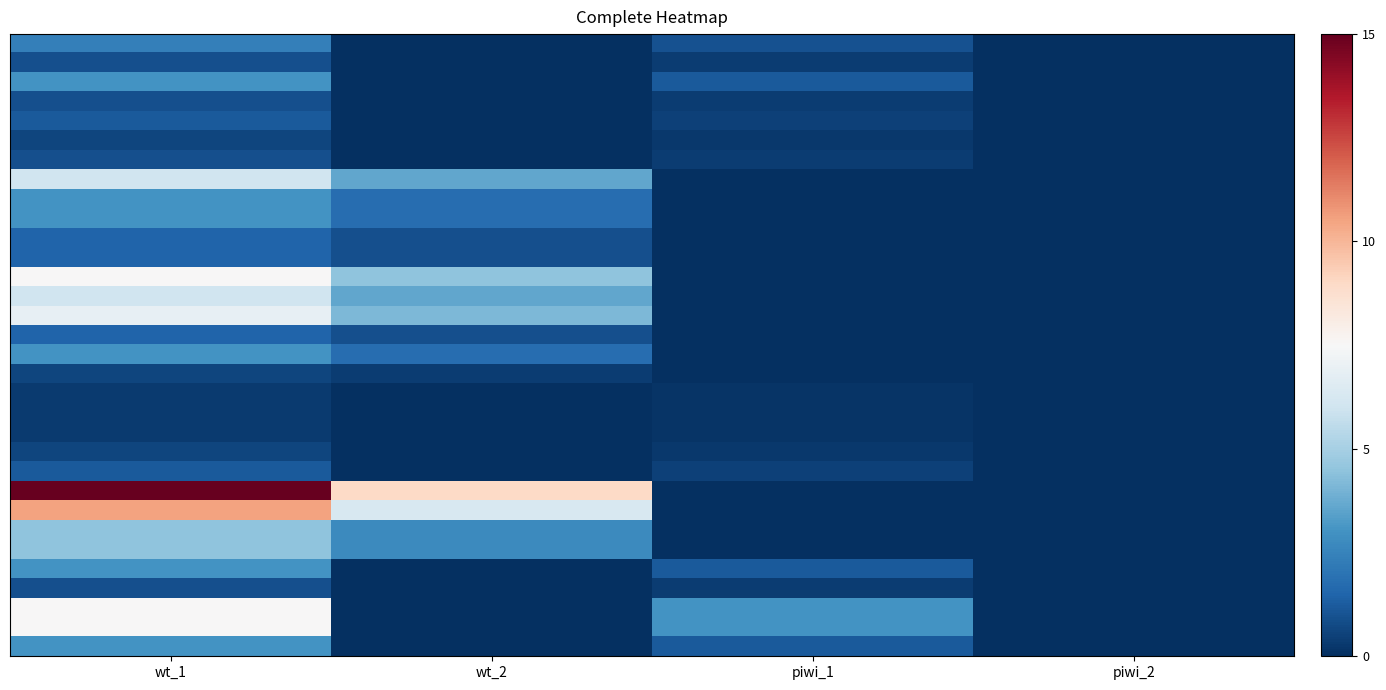

Count the number of categories in the chart.

4